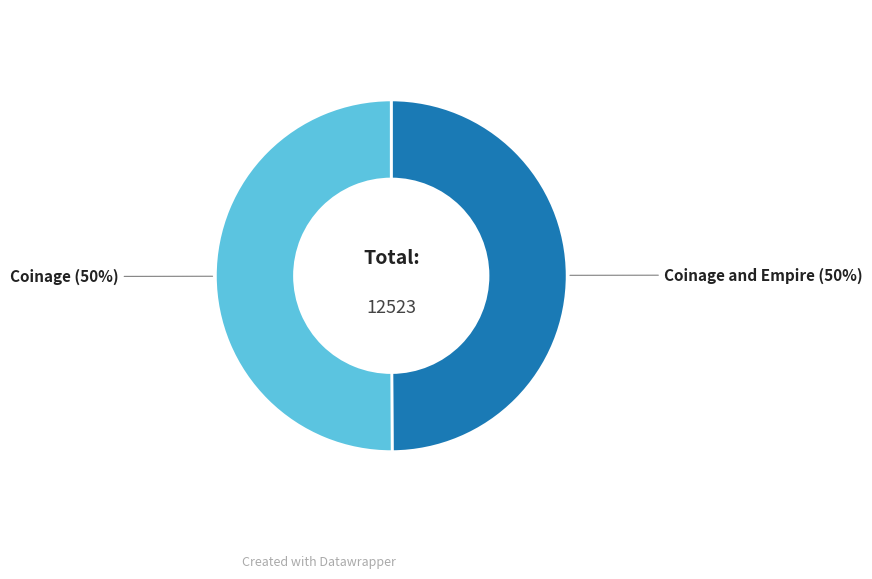

To the nearest percent, what percentage of the pie is Coinage and Empire?

50%